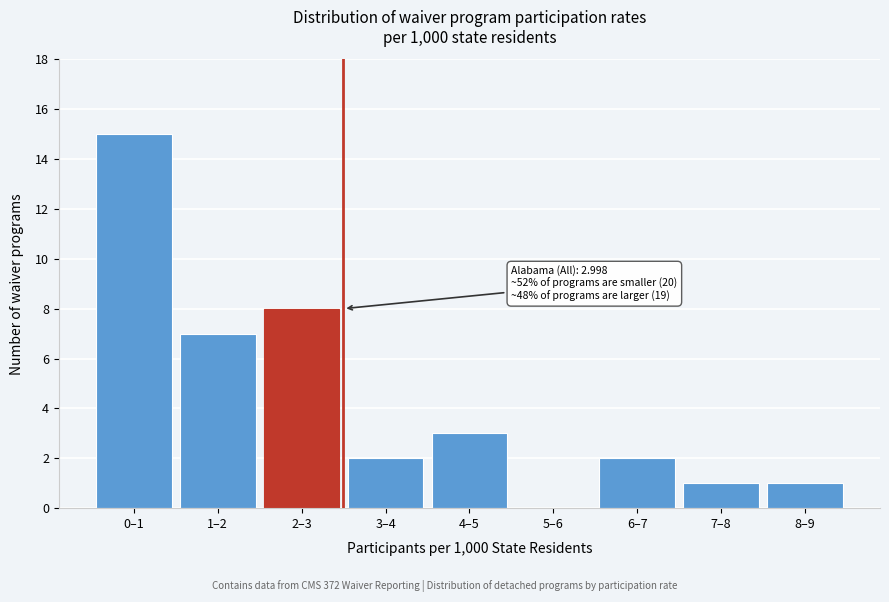

Reading left to right, what are all the values shown in this chart?

0–1=15	1–2=7	2–3=8	3–4=2	4–5=3	5–6=0	6–7=2	7–8=1	8–9=1